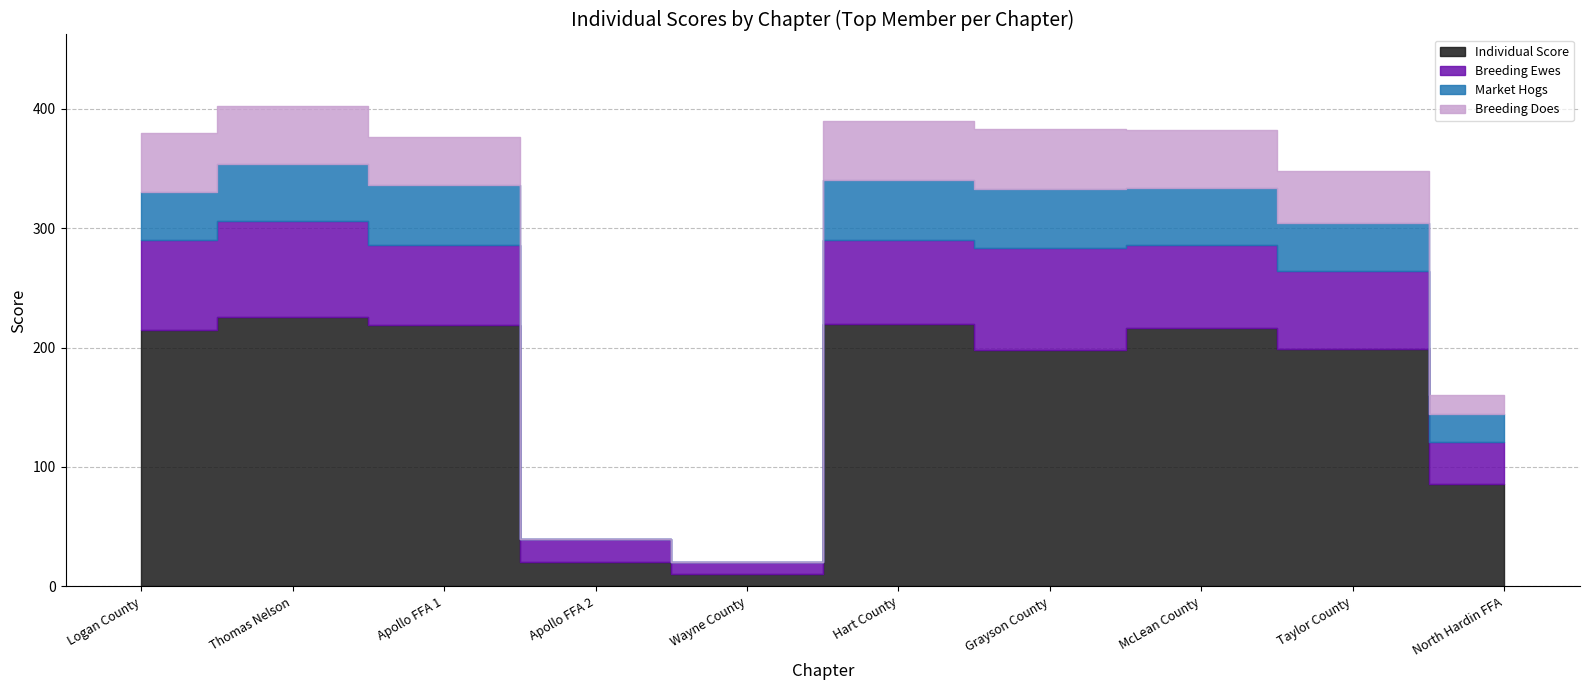

At which label is Individual Score closest to 118?

North Hardin FFA